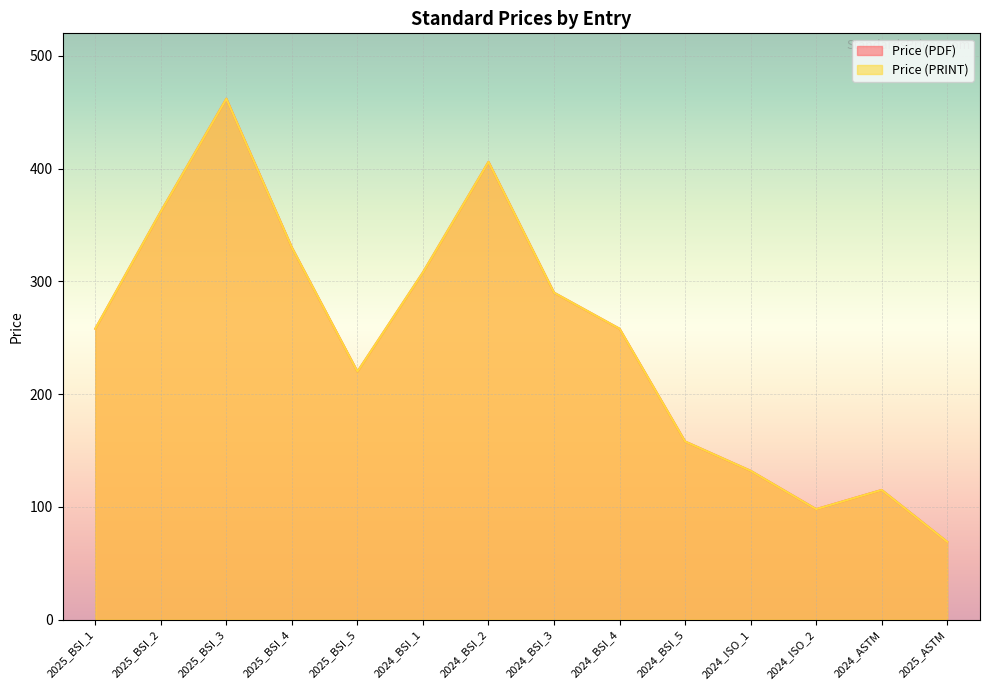

At which label does Price (PRINT) reach its minimum?

2025_ASTM